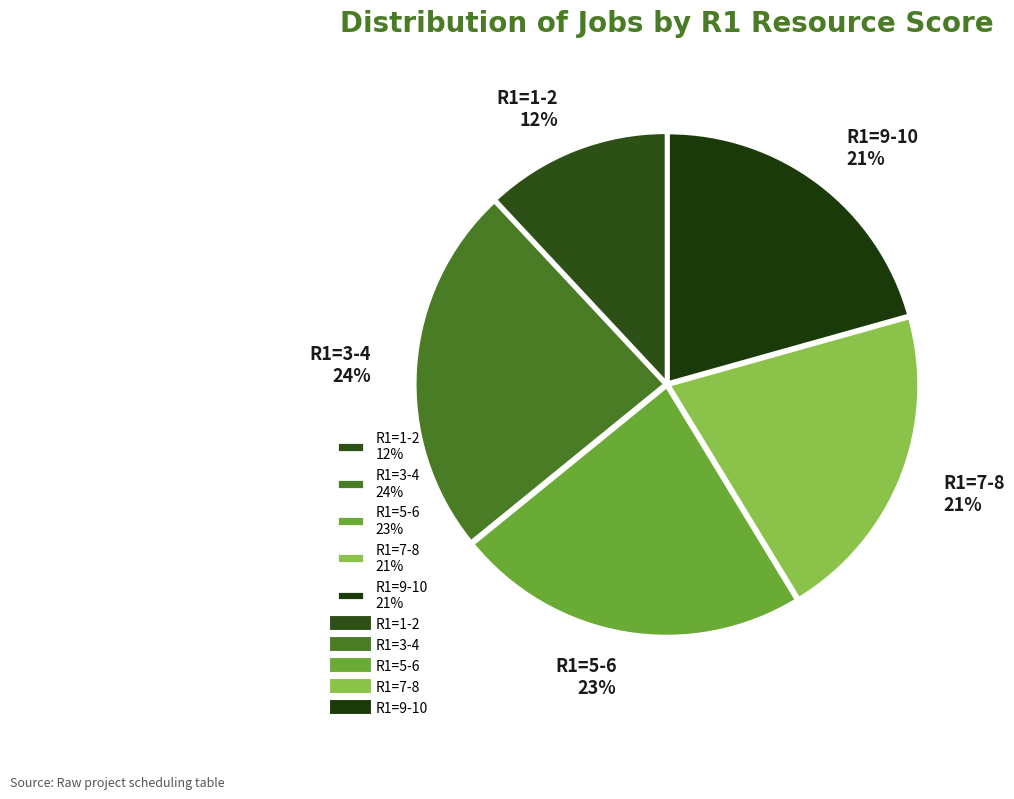

Which slice is the largest?

R1=3-4